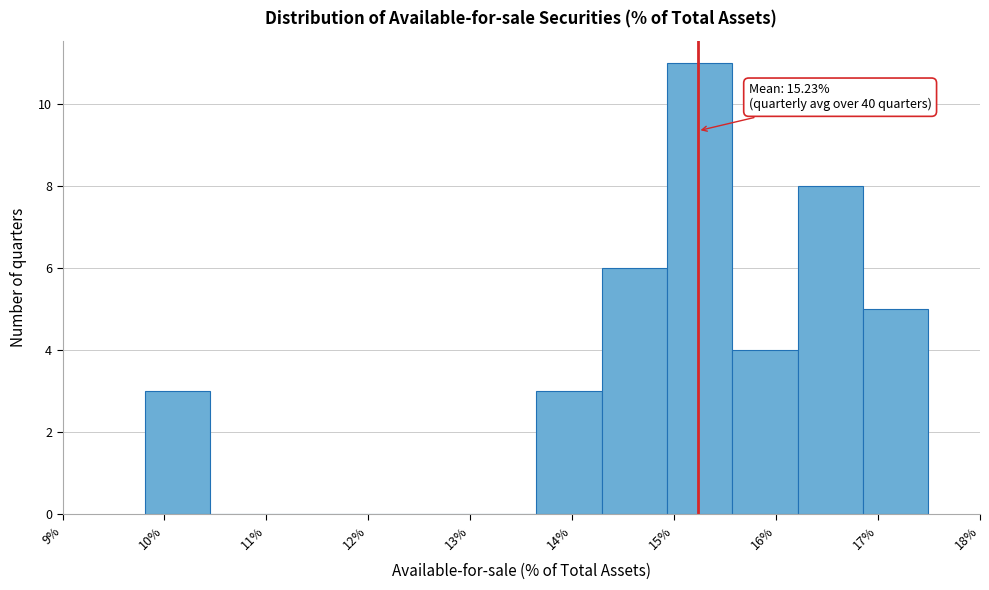

Over which range of the x-axis is the bar tallest?

14.9 to 15.6